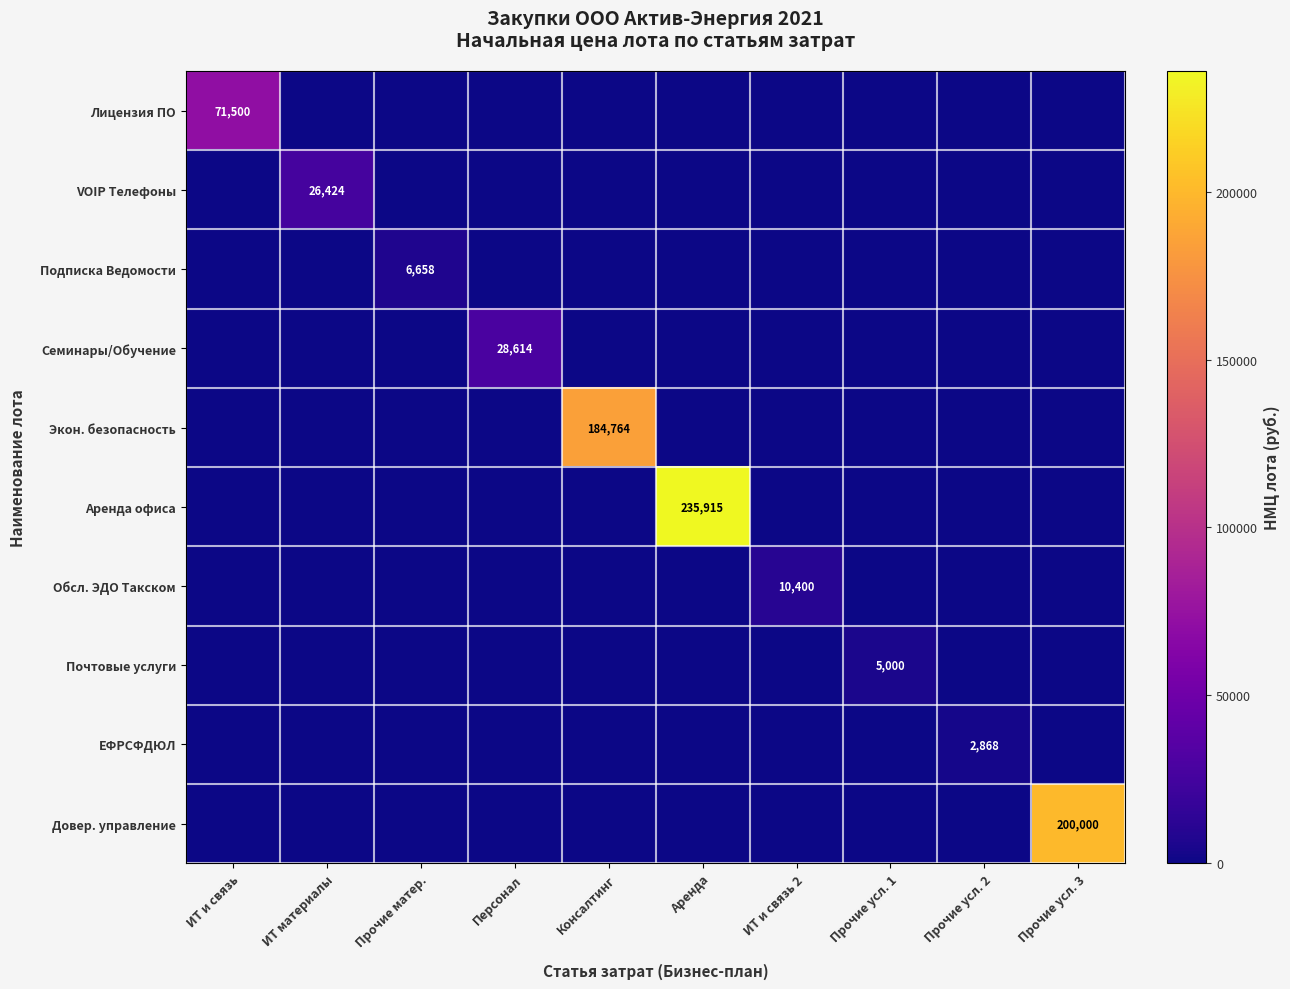

Is it true that Довер. управление equals 315264 at Прочие усл. 3?

False